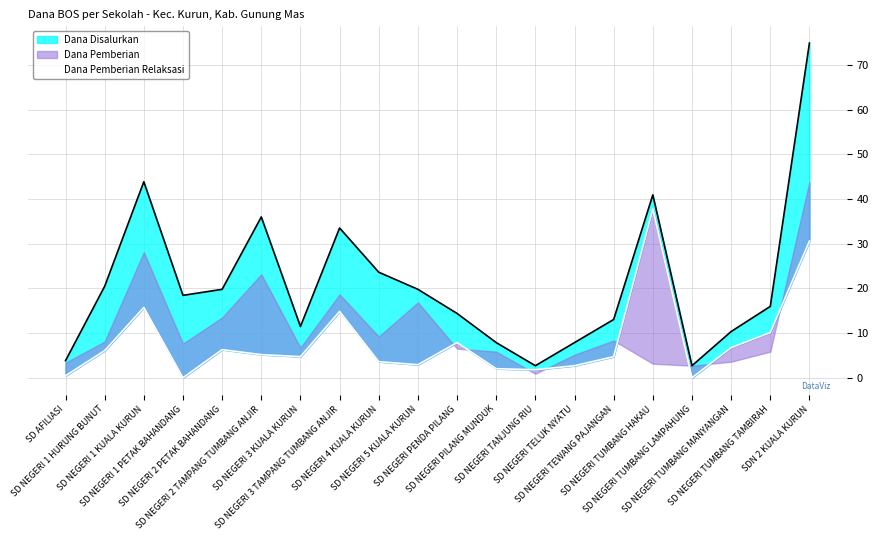

What is the label of the 3rd point from the left?

SD NEGERI 1 KUALA KURUN